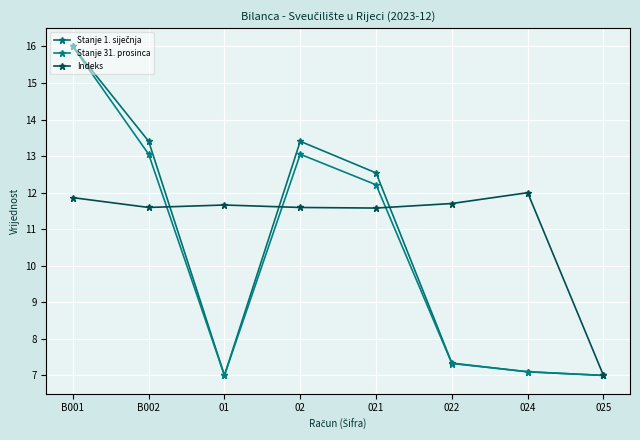

Count the number of categories in the chart.

8